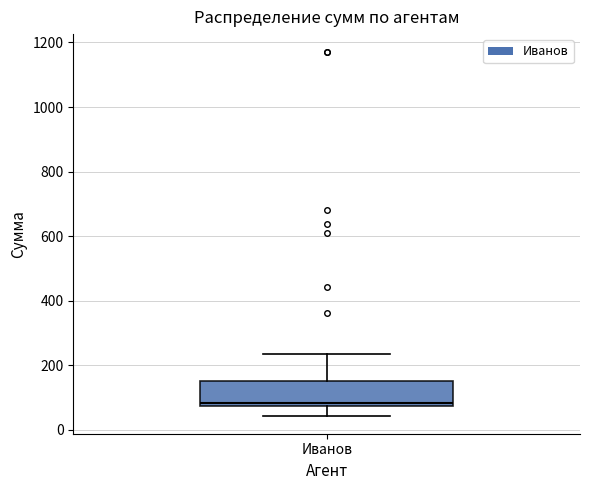

Read this box plot against the y-axis: the position of the median line, the range covered by the box, and the ends of both whiskers. The values are not printed on the chart, so give them approximately, as read against the axis.

median 80 (just above the box's lower edge), box 80 to 160, whiskers 40 to 240